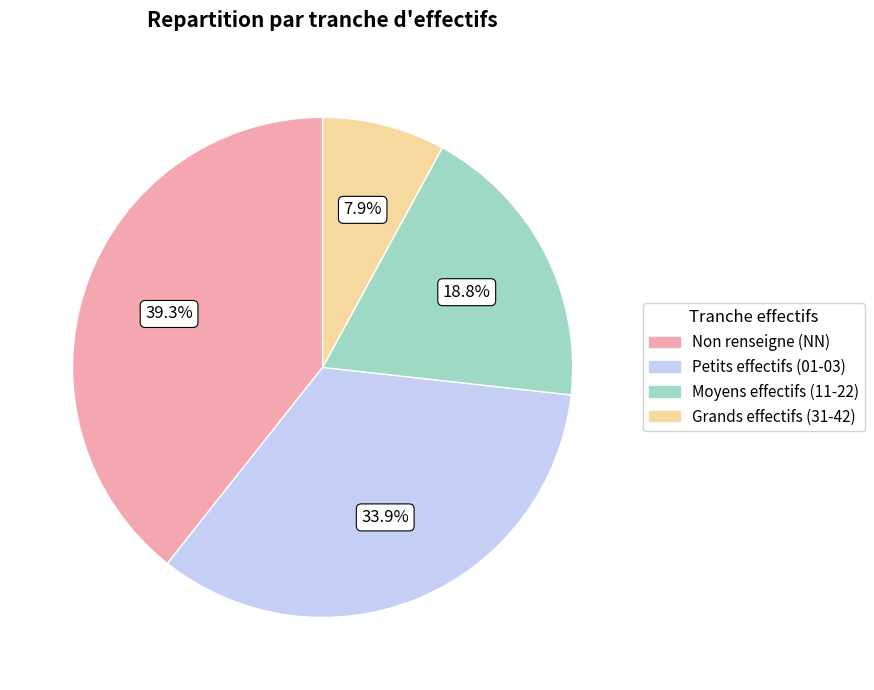

Is there a majority slice in this chart?

No